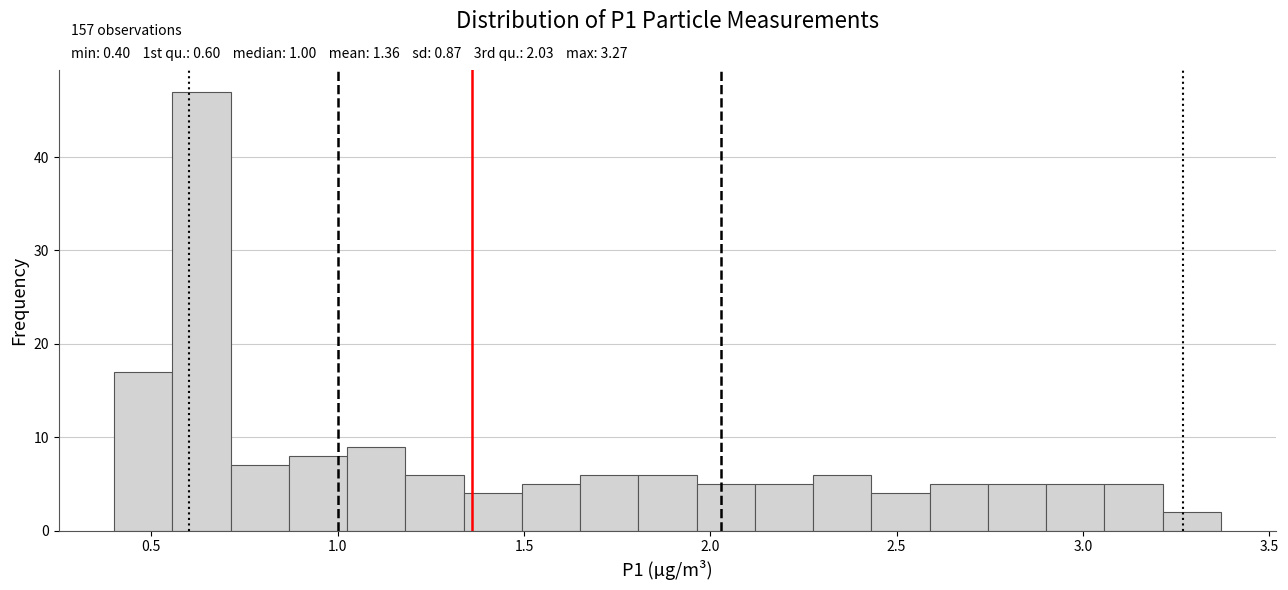

Around what value on the x-axis is the tallest bar? Give the approximate position of its centre, as read against the axis.

0.65